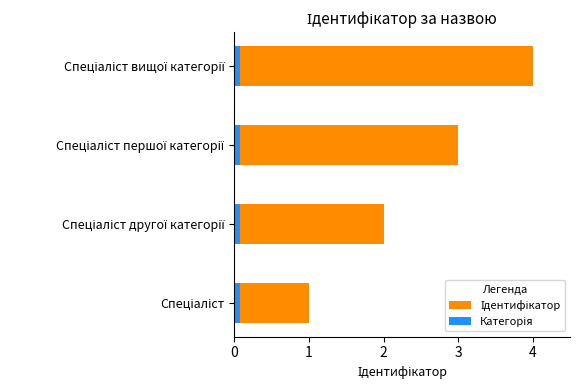

Rank the series by their average value, from highest to lowest.

Ідентифікатор, Категорія